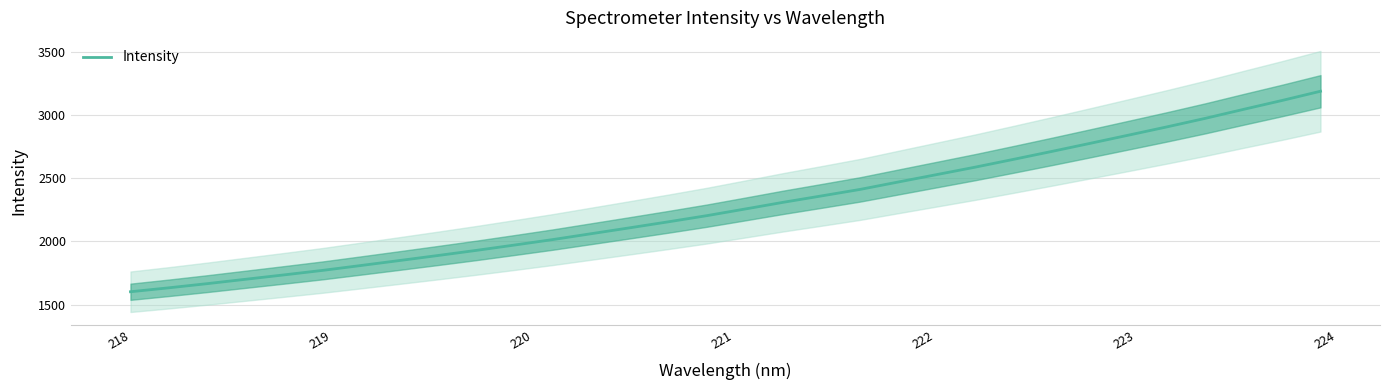

What is the lowest value of the Intensity series?

1601.4